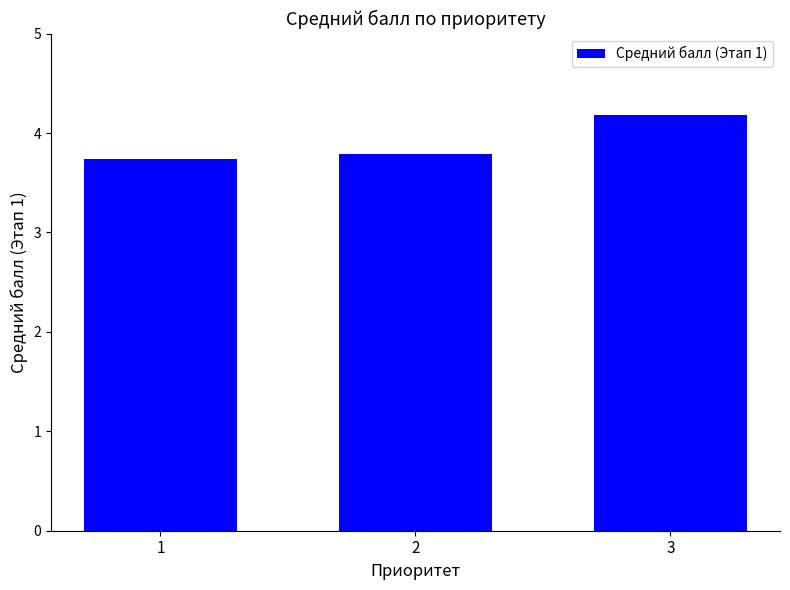

What is the minimum value shown in the chart?

3.7